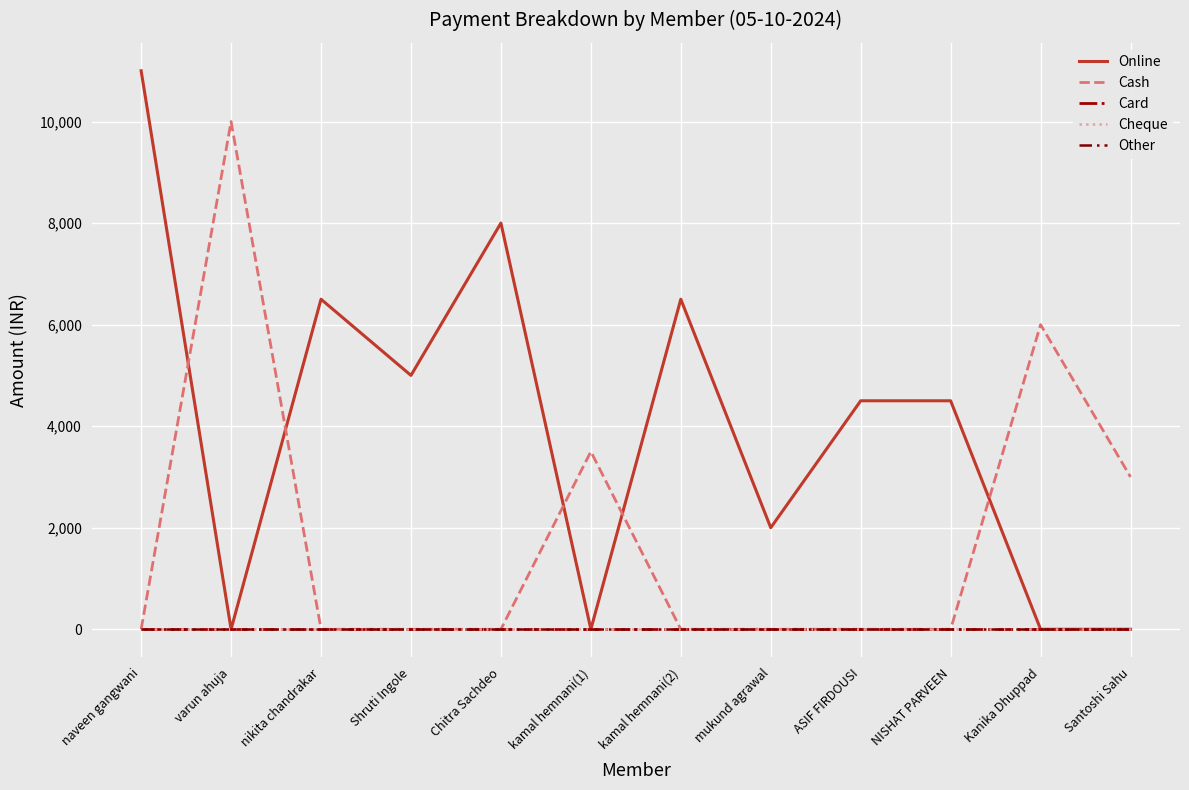

Which series has the widest spread of values?

Online